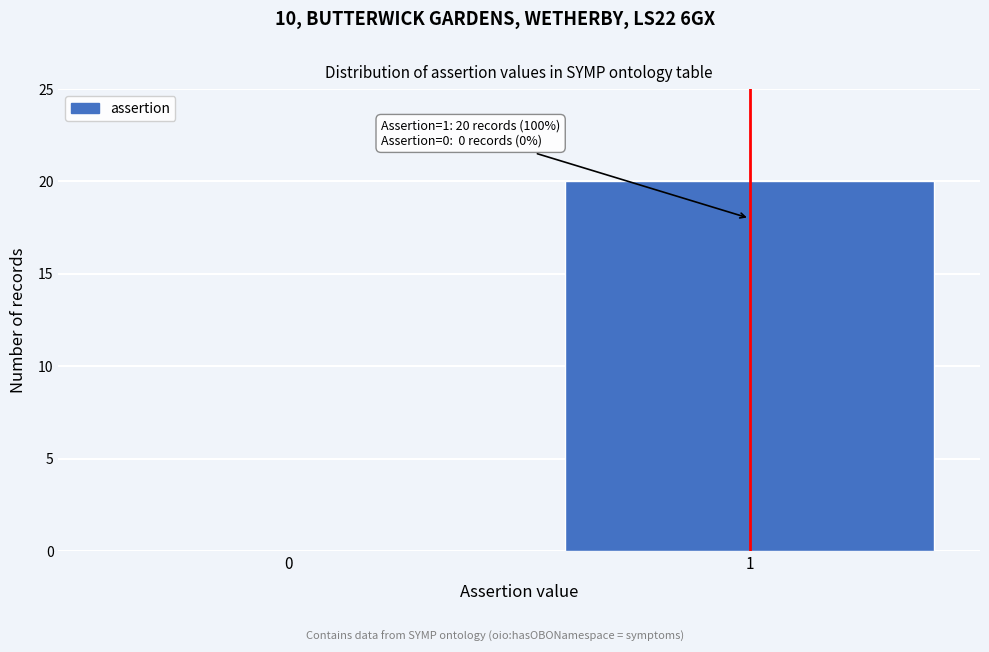

Reading right to left, extract all data points from this chart.

1=20	0=0